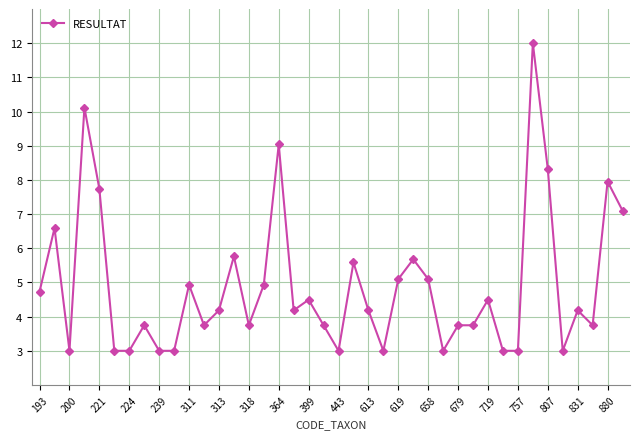

What is the value of the 28th point from the left?

3.0